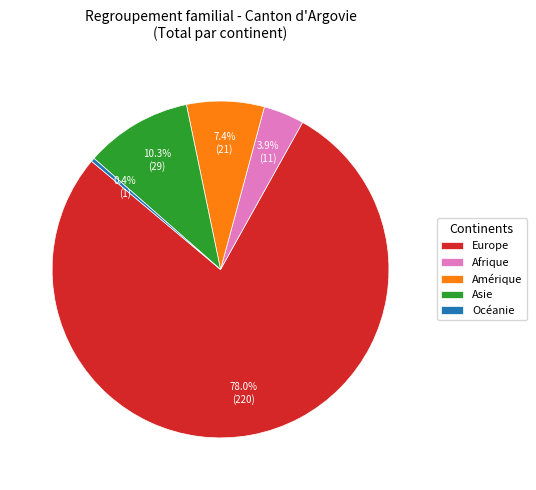

Rank the categories by value from highest to lowest.

Europe, Asie, Amérique, Afrique, Océanie